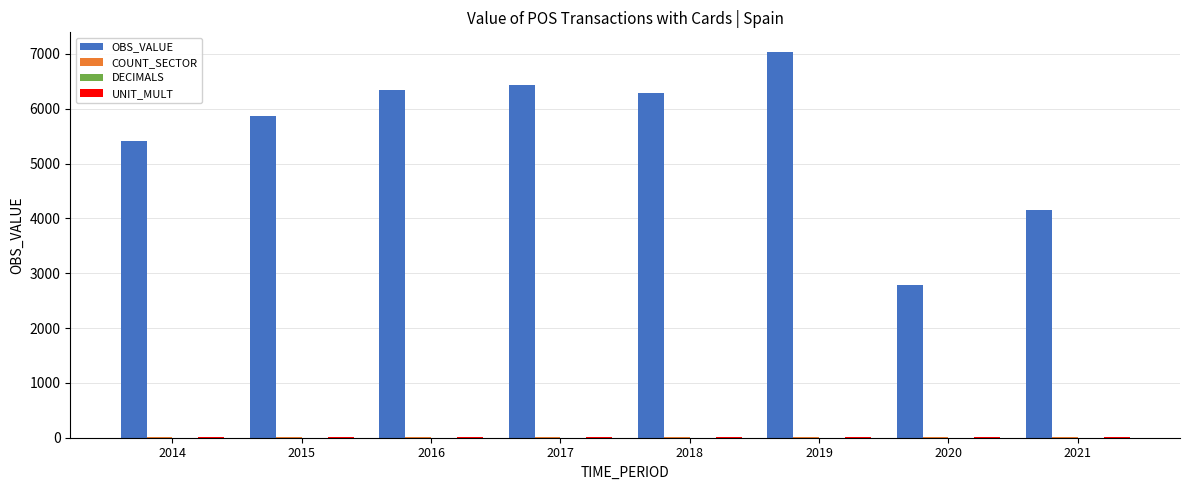

What is the maximum value shown in the chart?

7041.2